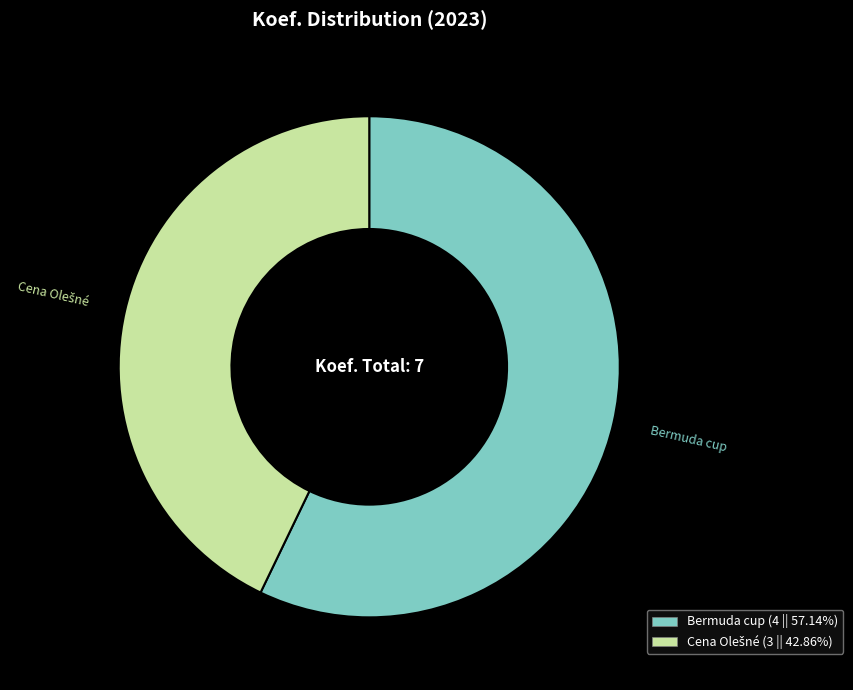

Does Bermuda cup (4 || 57.14%) account for over 50% of the chart?

Yes